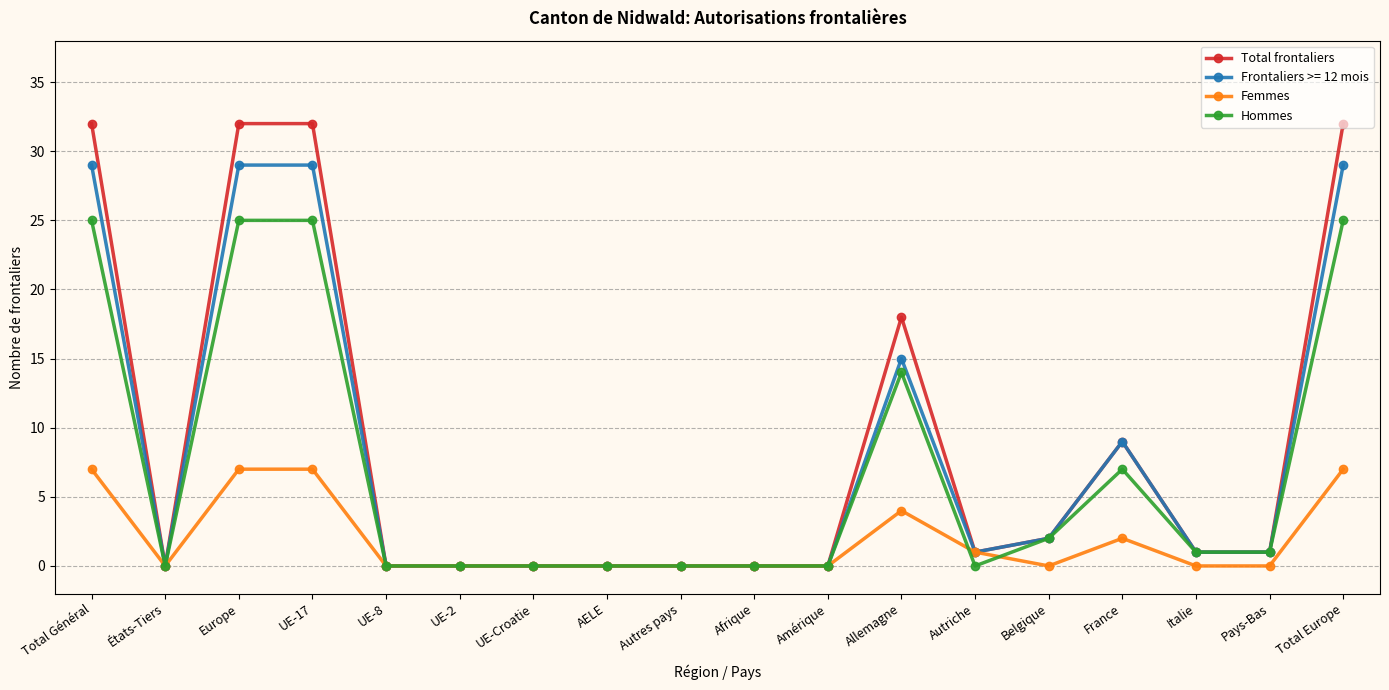

True or false: Hommes has more than 1 points higher than both neighbors.

True